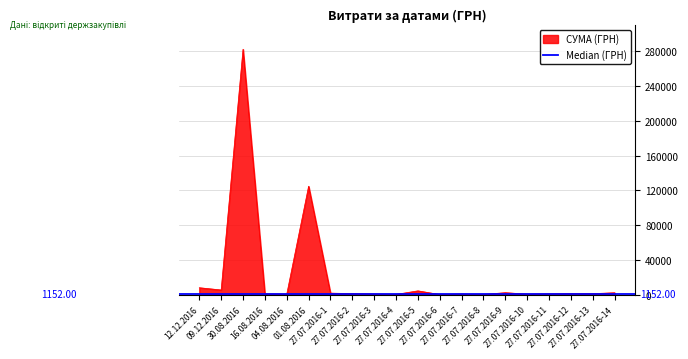

List the labels in order of value, largest first.

30.08.2016, 01.08.2016, 12.12.2016, 09.12.2016, 27.07.2016-5, 27.07.2016-9, 27.07.2016-14, 27.07.2016-1, 27.07.2016-12, 27.07.2016-2, 27.07.2016-13, 27.07.2016-11, 16.08.2016, 27.07.2016-3, 27.07.2016-7, 27.07.2016-10, 04.08.2016, 27.07.2016-4, 27.07.2016-8, 27.07.2016-6